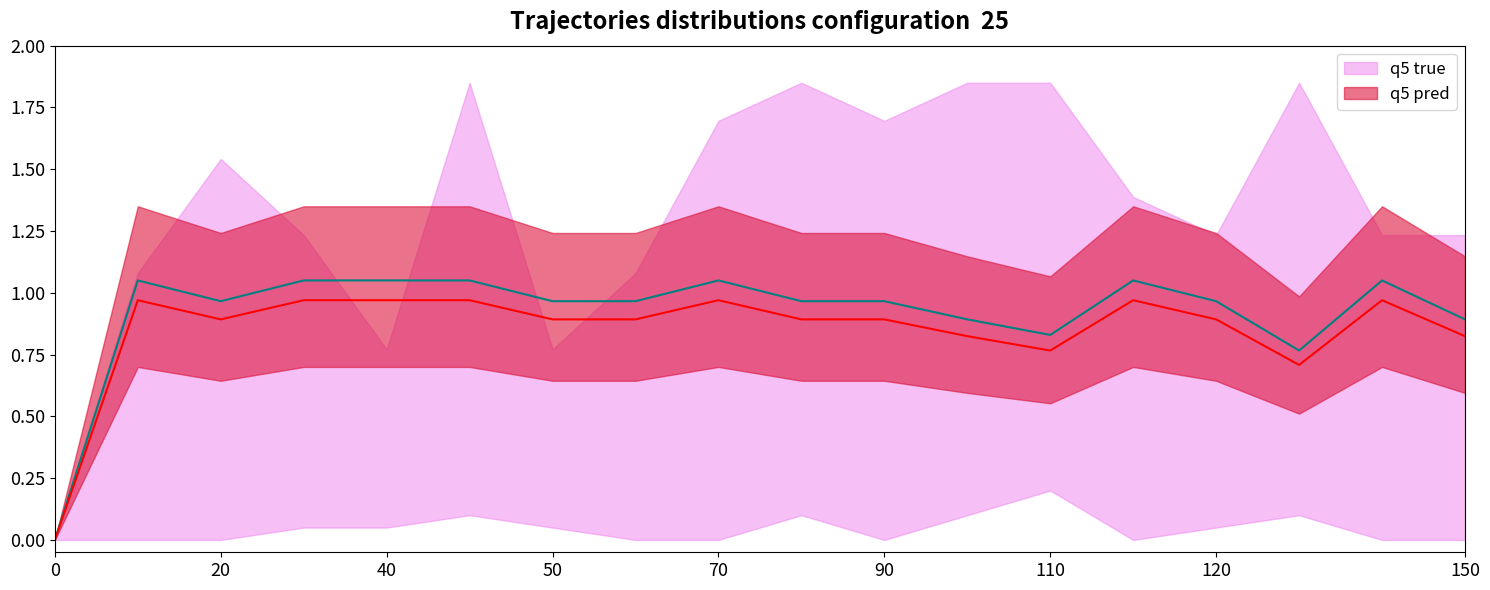

What is the sum of all q5 true values?

16.5